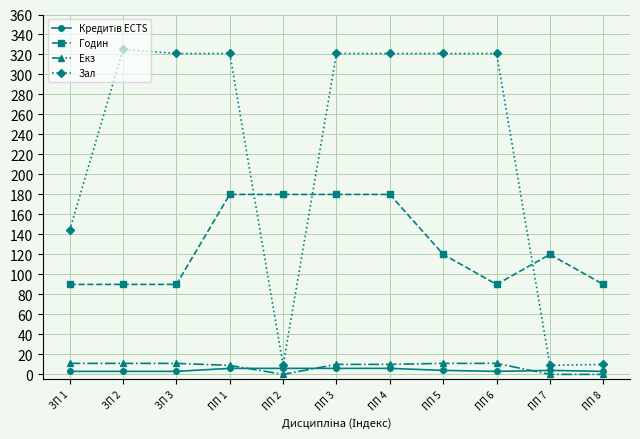

True or false: Годин and Екз intersect in this chart.

False